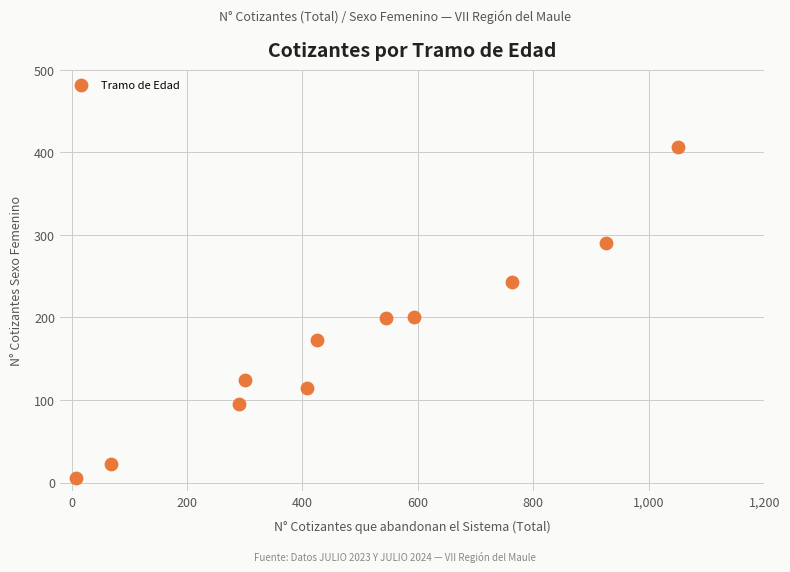

What is the range of X values (max minus min)?

1043